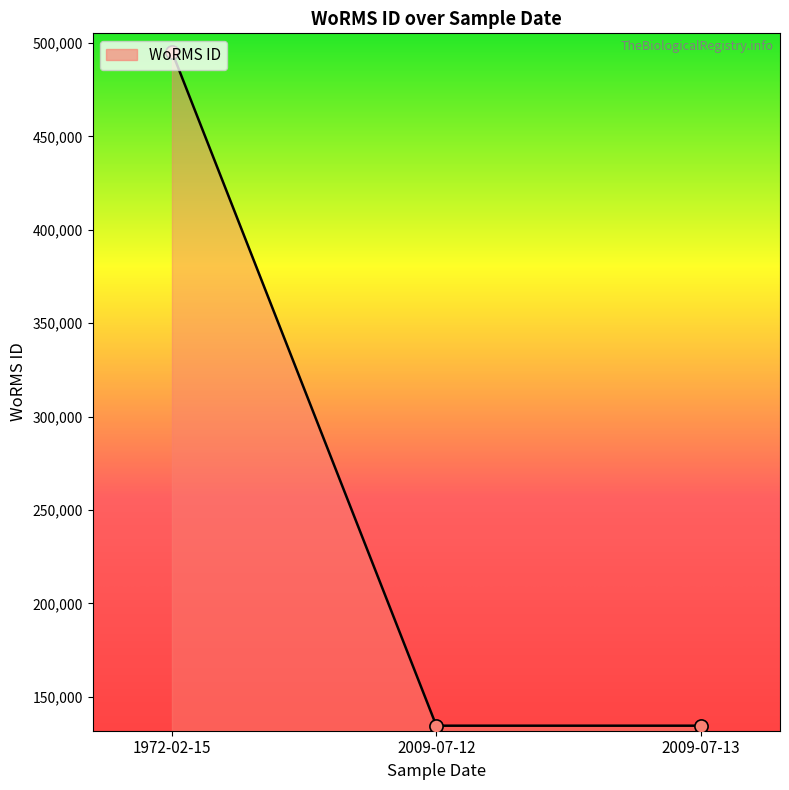

Approximately how many times larger is the value at 2009-07-12 compared to 1972-02-15?

0.3